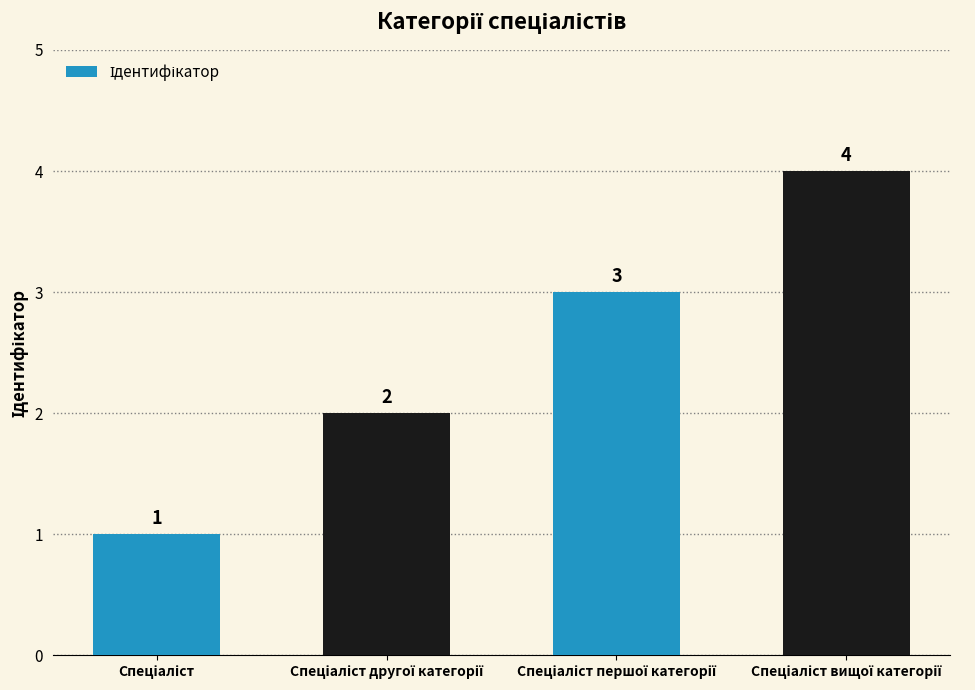

What is the greatest value displayed?

4